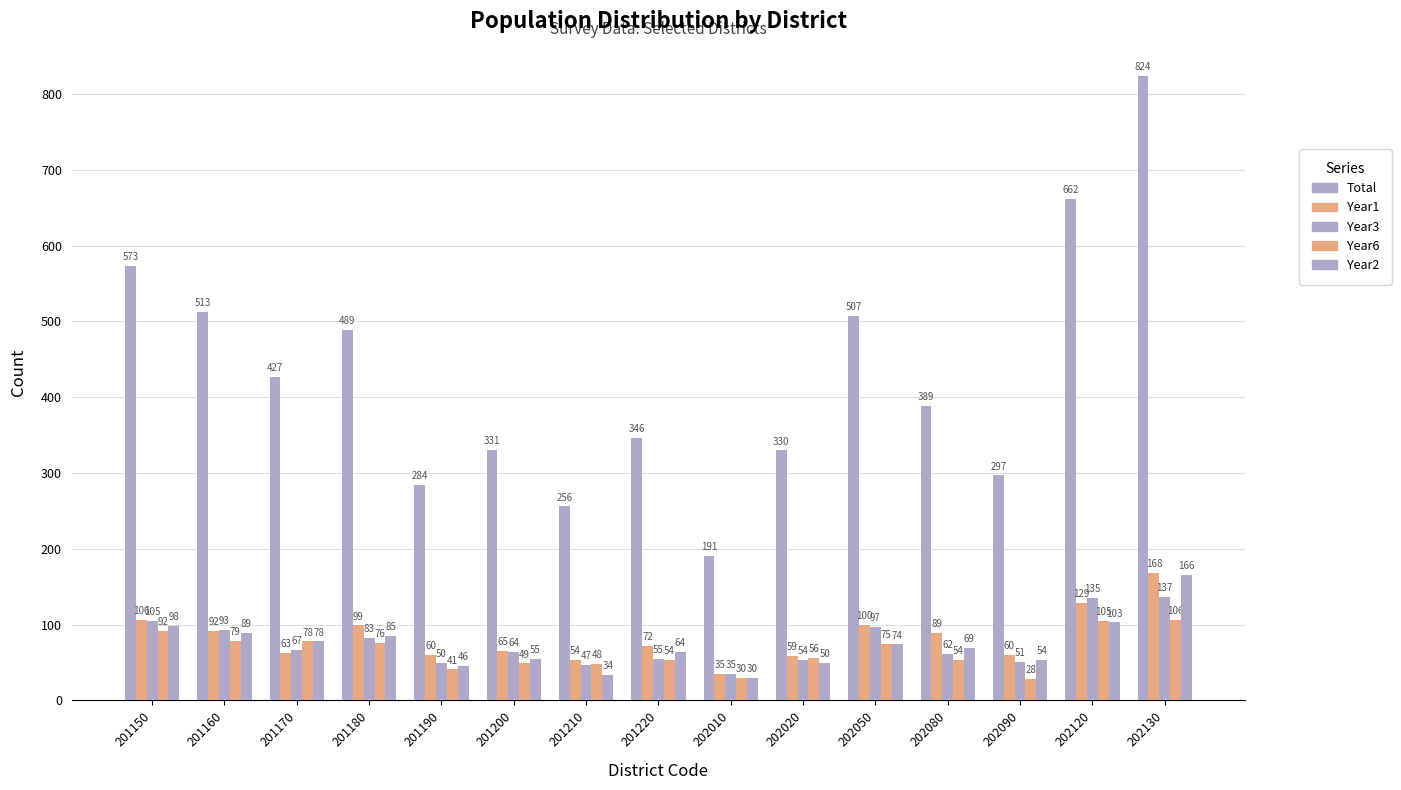

Reading left to right, what are all the values shown in this chart?

Total: 573	513	427	489	284	331	256	346	191	330	507	389	297	662	824
Year1: 106	92	63	99	60	65	54	72	35	59	100	89	60	129	168
Year3: 105	93	67	83	50	64	47	55	35	54	97	62	51	135	137
Year6: 92	79	78	76	41	49	48	54	30	56	75	54	28	105	106
Year2: 98	89	78	85	46	55	34	64	30	50	74	69	54	103	166